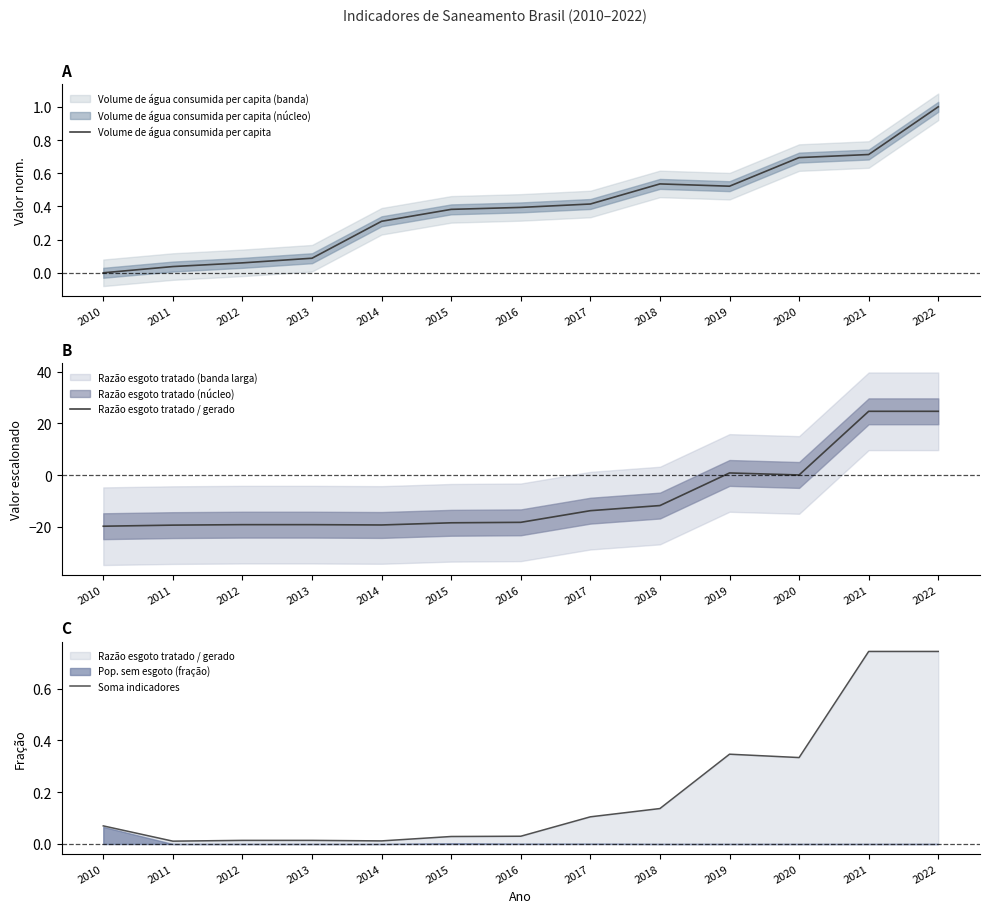

Reading left to right, list all the values displayed in this chart.

Volume de água consumida per capita: 2010=0.0	2011=0.0	2012=0.1	2013=0.1	2014=0.3	2015=0.4	2016=0.4	2017=0.4	2018=0.5	2019=0.5	2020=0.7	2021=0.7	2022=1.0
Razão esgoto tratado / gerado: 2010=-19.8	2011=-19.3	2012=-19.2	2013=-19.2	2014=-19.3	2015=-18.4	2016=-18.3	2017=-13.8	2018=-11.8	2019=0.8	2020=0.0	2021=24.6	2022=24.6
Soma indicadores: 2010=0.1	2011=0.0	2012=0.0	2013=0.0	2014=0.0	2015=0.0	2016=0.0	2017=0.1	2018=0.1	2019=0.3	2020=0.3	2021=0.7	2022=0.7